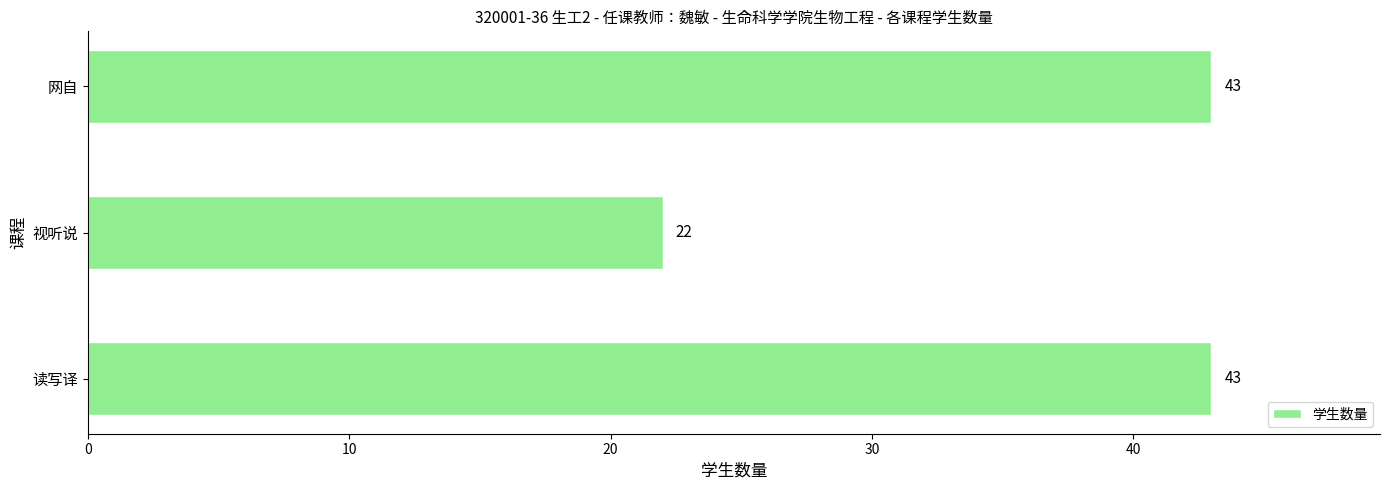

The chart shows a value of 17 at 网自. True or false?

False